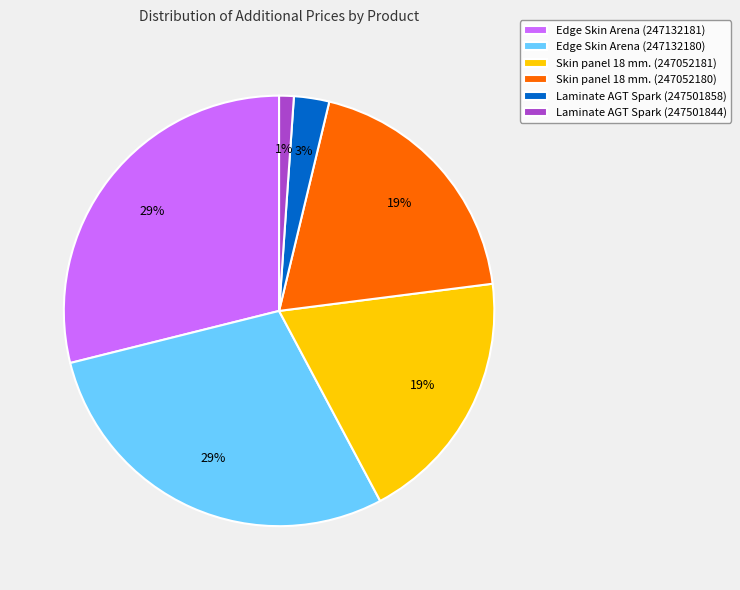

Which category has the smallest portion of the pie?

Laminate AGT Spark (247501844)